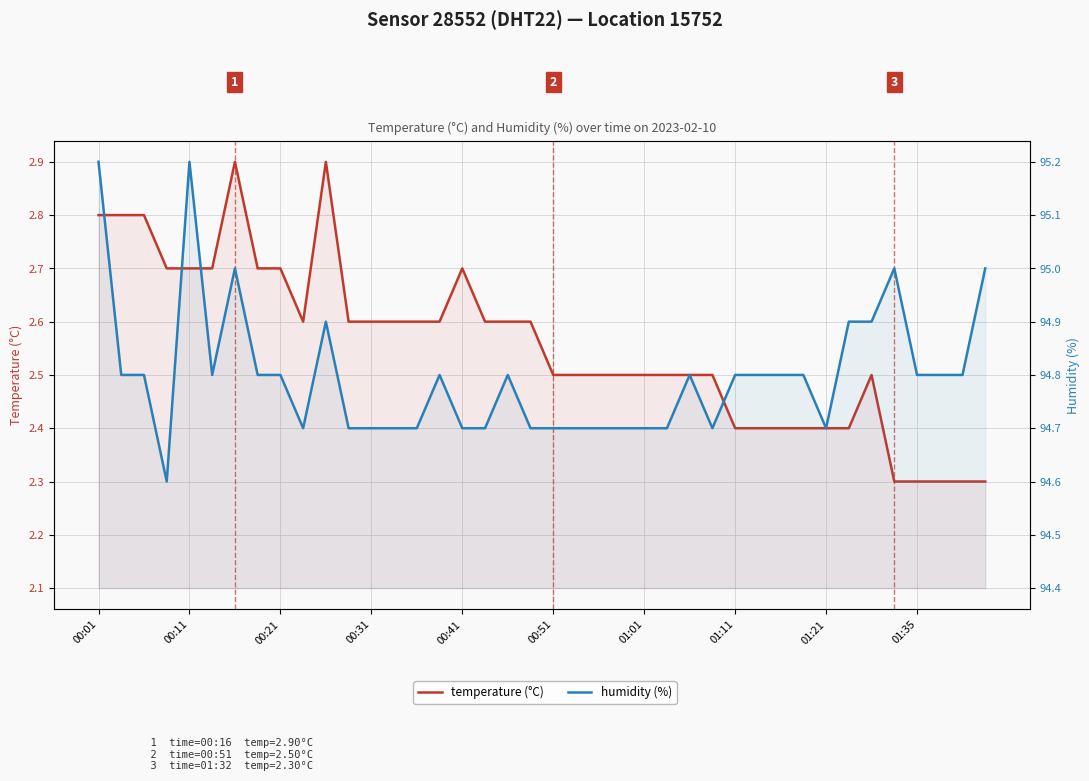

Rank the series at 17 from lowest to highest value.

temperature (°C), humidity (%)